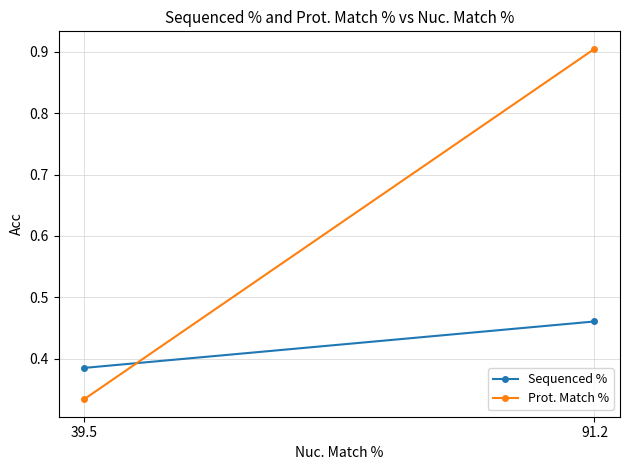

What is the difference between the Sequenced % values at 39.5 and 91.2?

0.1